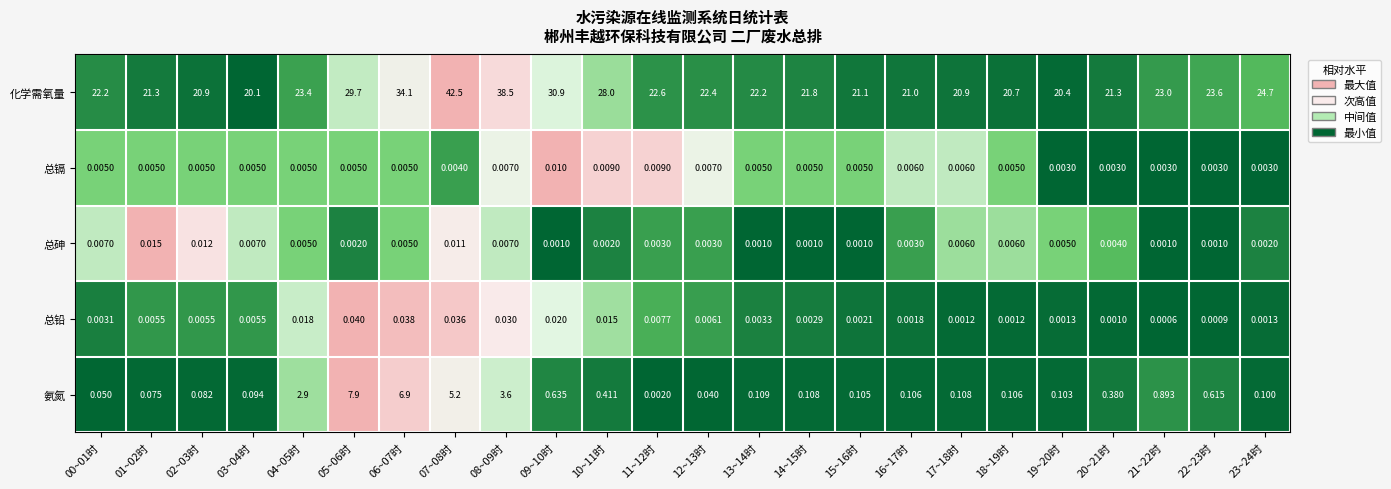

Is the value of 氨氮 at 02~03时 greater than the value of 总铅 at 23~24时?

Yes